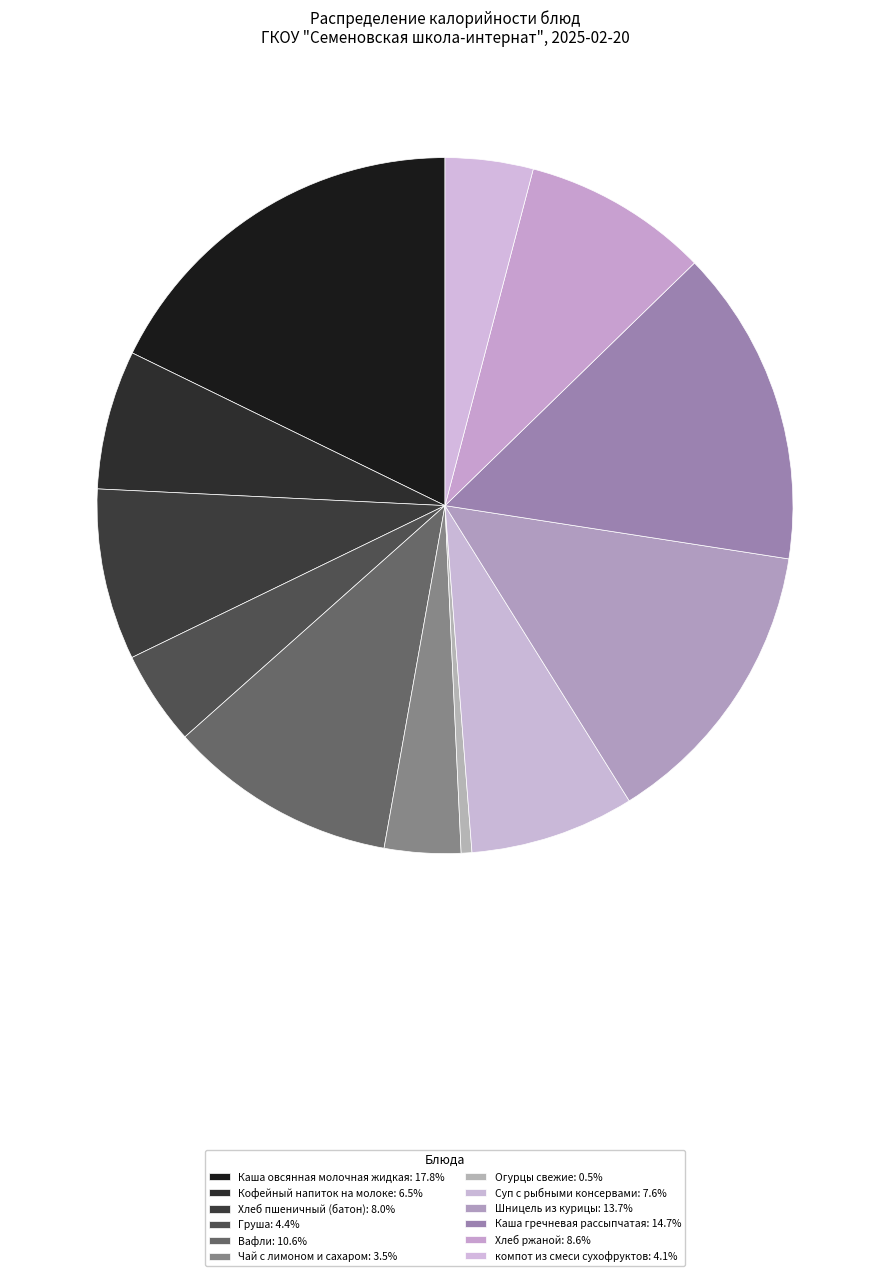

To the nearest percent, what is the difference between the Шницель из курицы and Вафли slice percentages?

3%